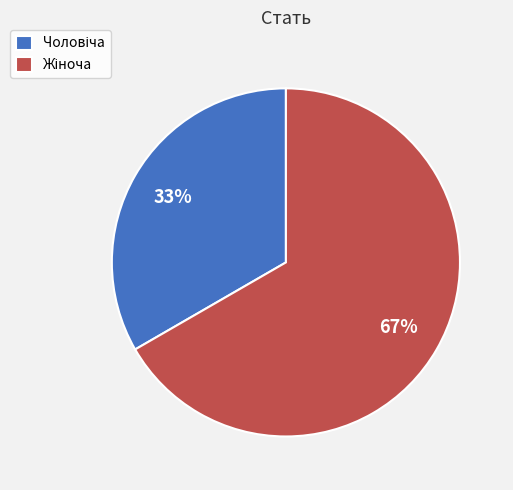

Is there a majority slice in this chart?

Yes